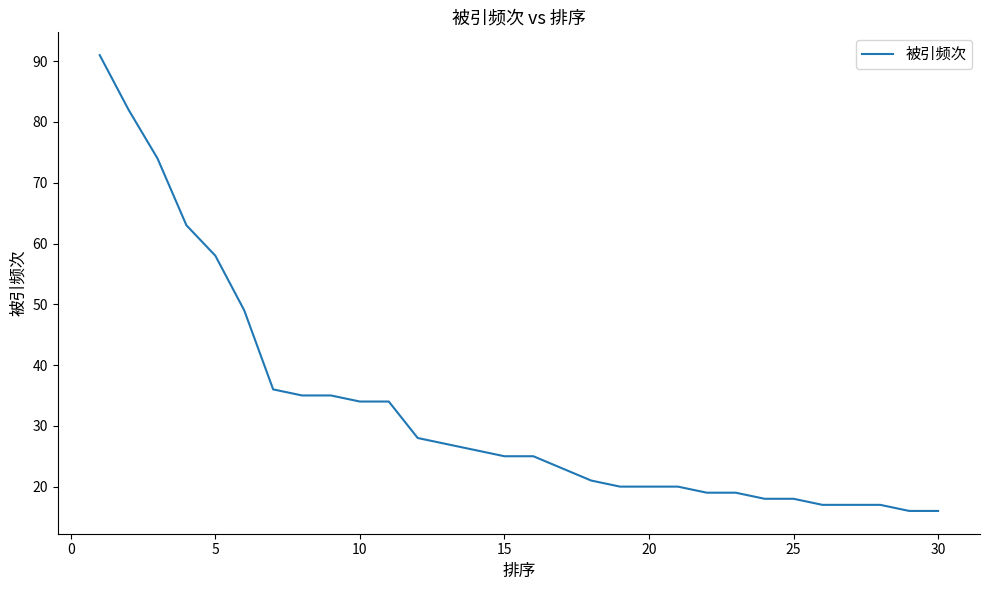

What is the minimum value shown in the chart?

16